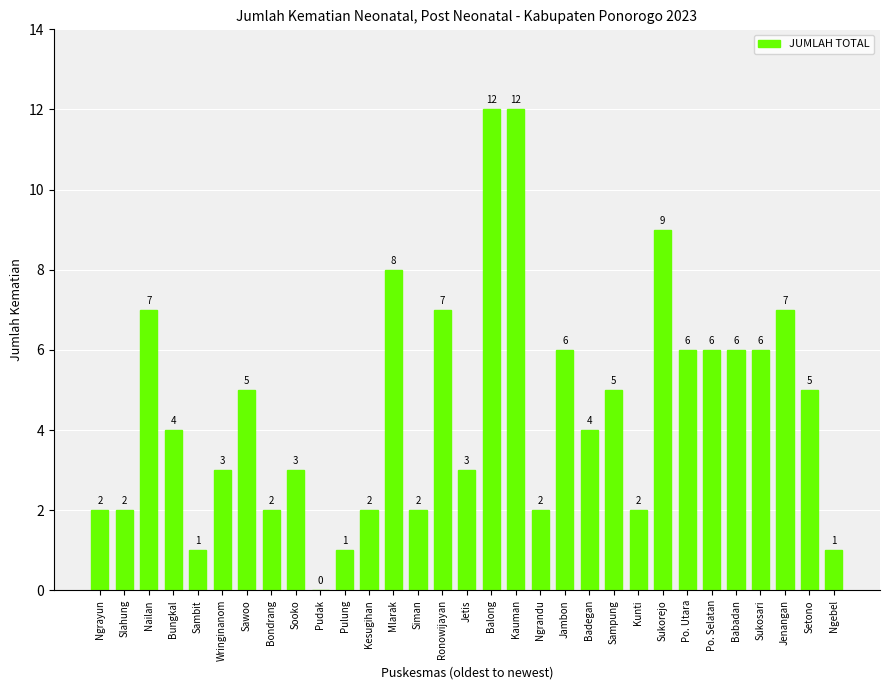

At which label does the data first exceed 4?

Nailan